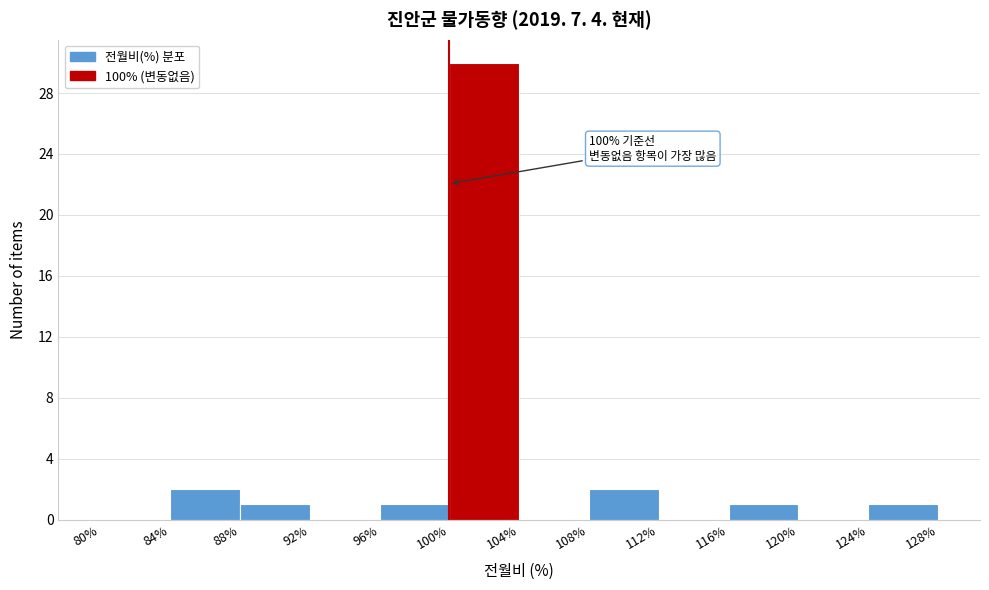

Which range on the x-axis has the tallest bar?

100% to 104%